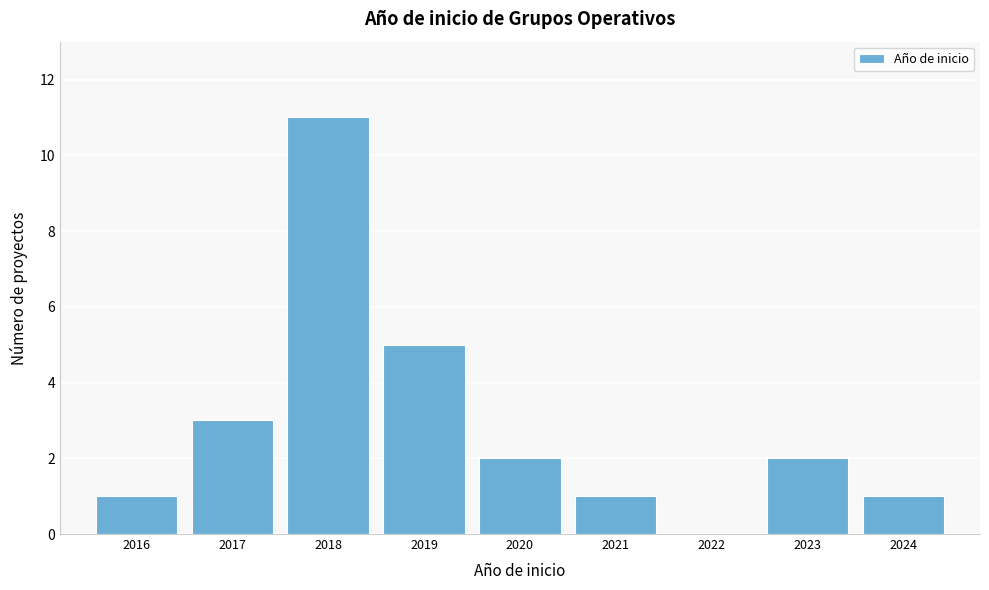

Reading right to left, transcribe all the data shown in this chart.

2024=1	2023=2	2022=0	2021=1	2020=2	2019=5	2018=11	2017=3	2016=1